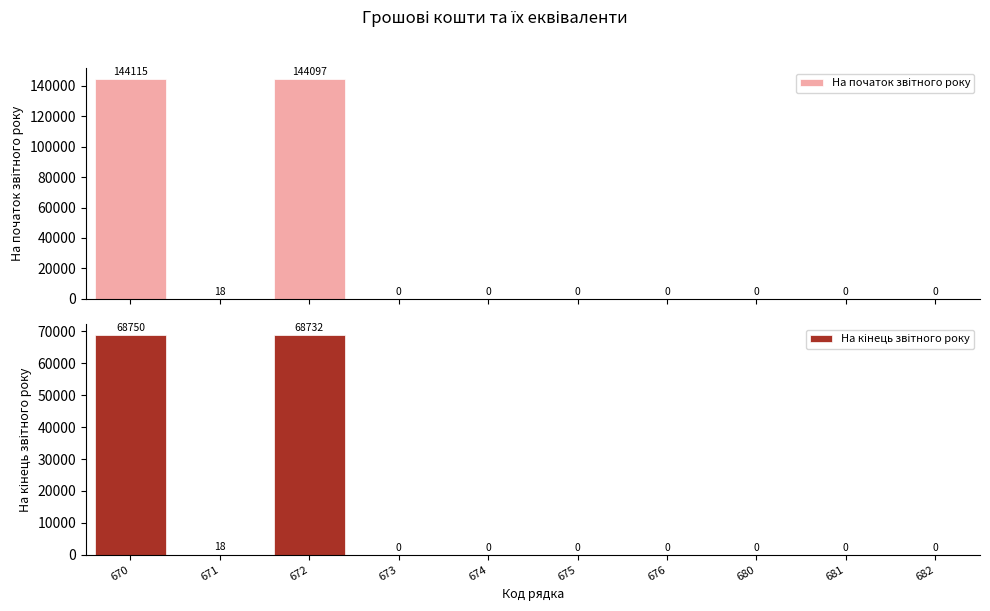

How many bars are there in total?

20